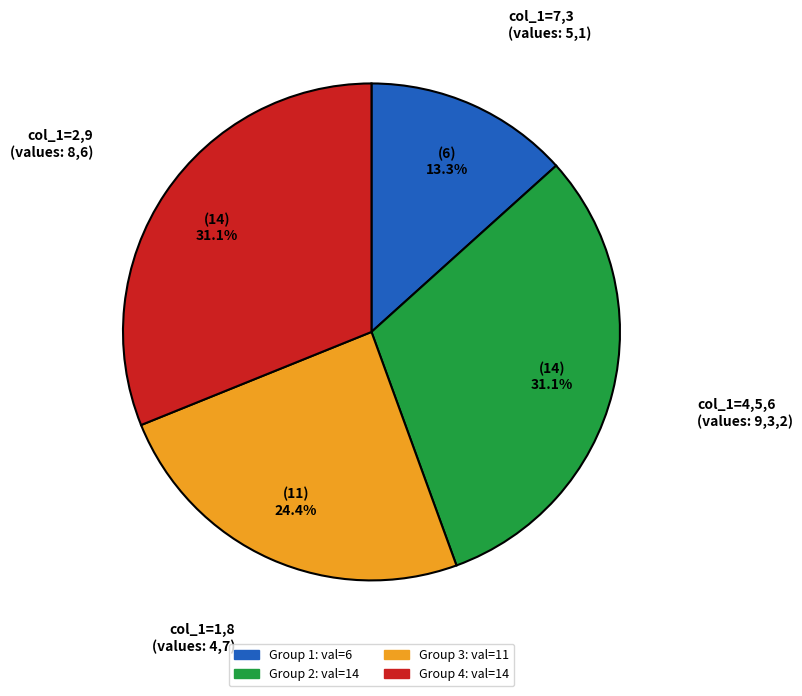

Does any single category account for the majority?

No